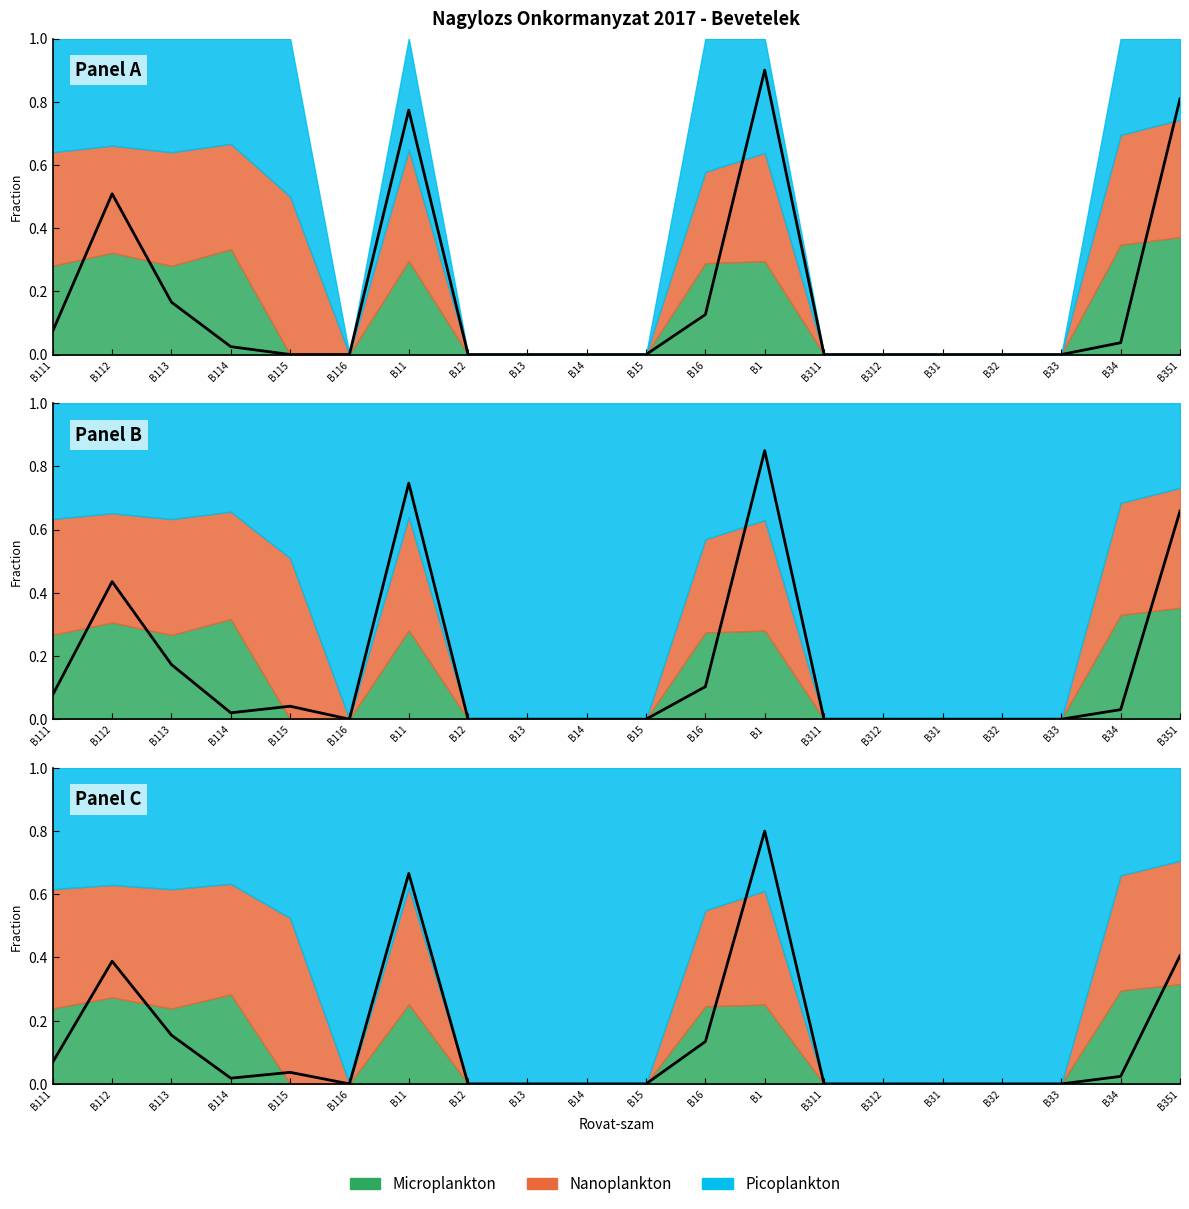

Between B14 and B311, which is larger?

B14